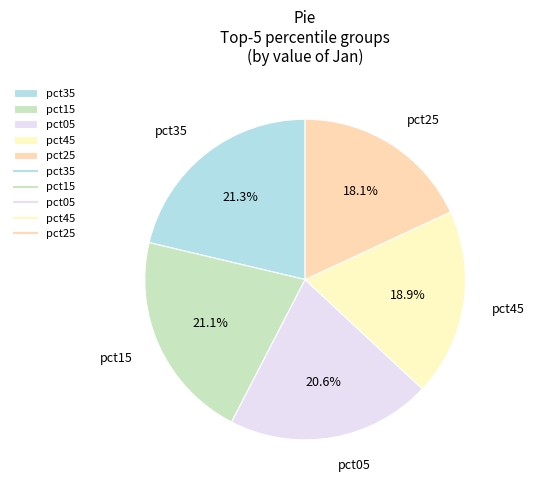

How many slices are in this pie chart?

5